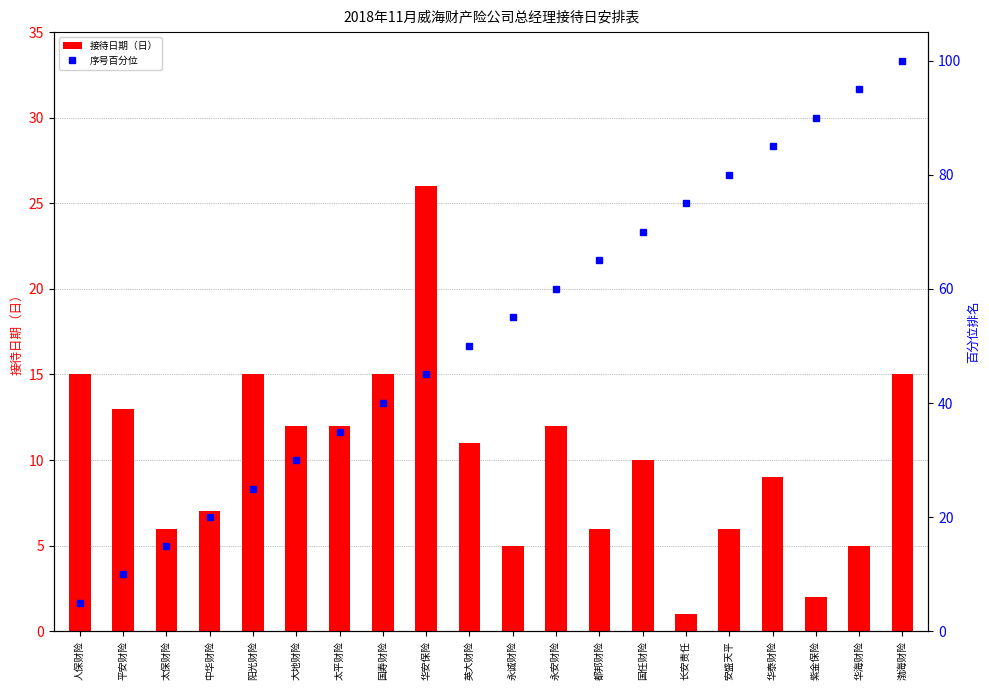

What is the maximum value for 接待日期（日）?

26